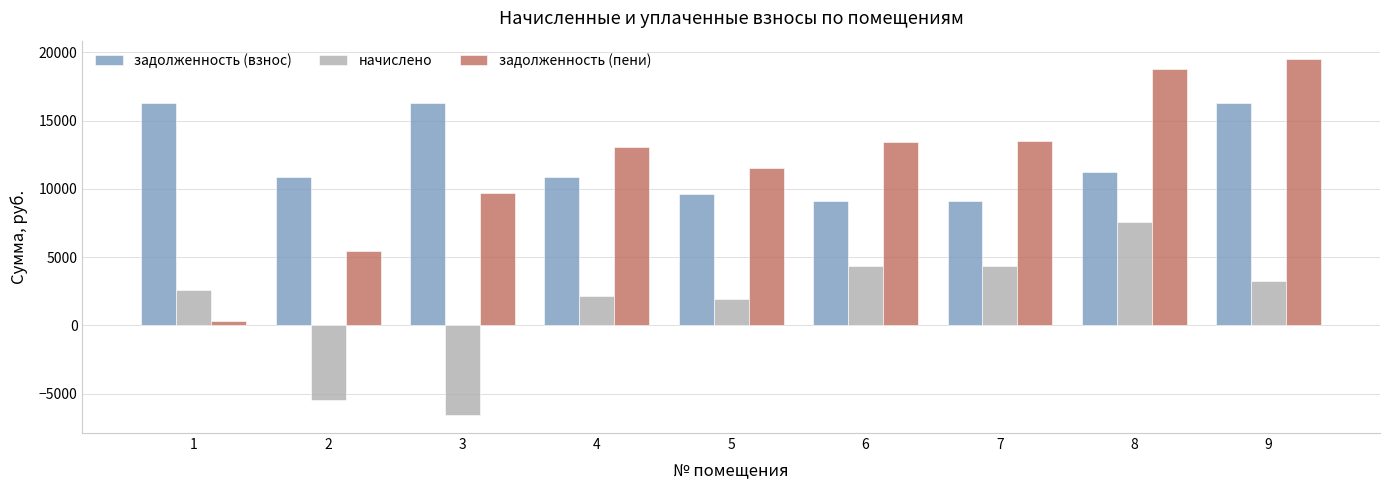

Between 2 and 9, which series saw the biggest shift?

задолженность (пени)